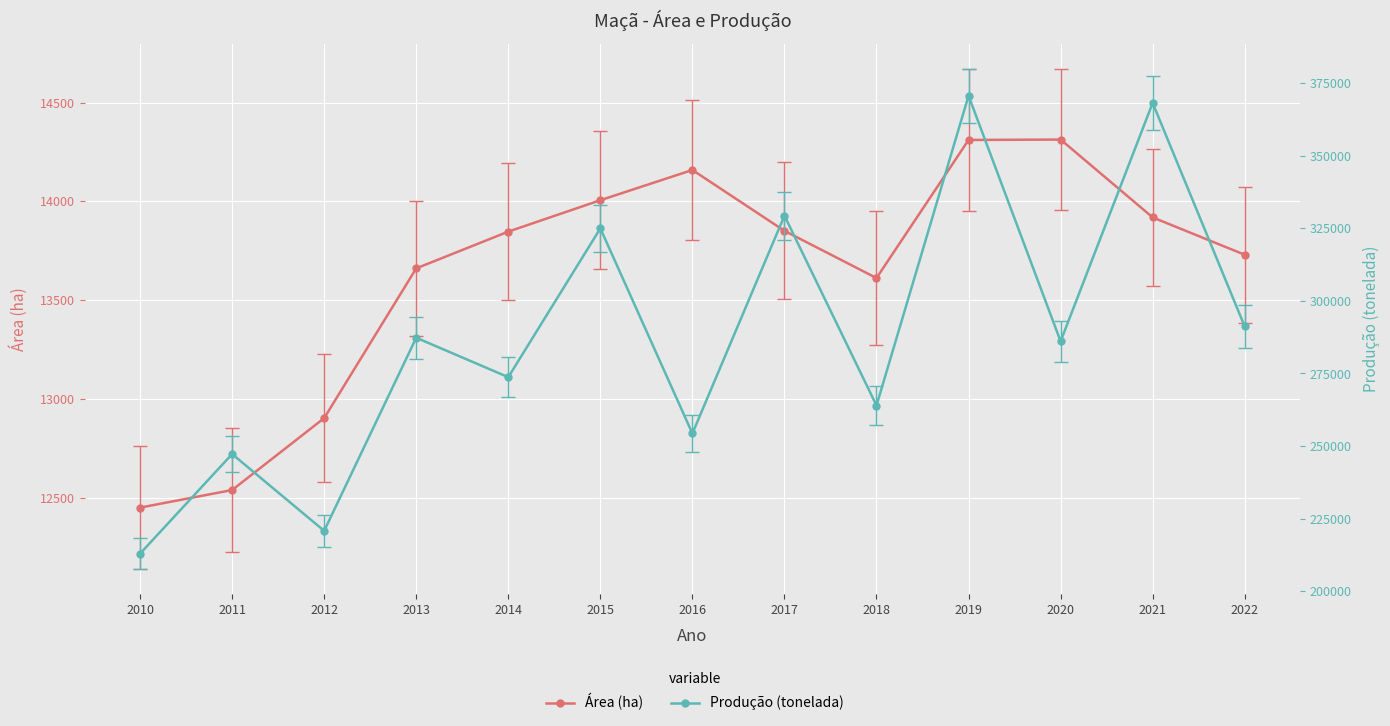

At which label does Produção (tonelada) first exceed 286075?

2013